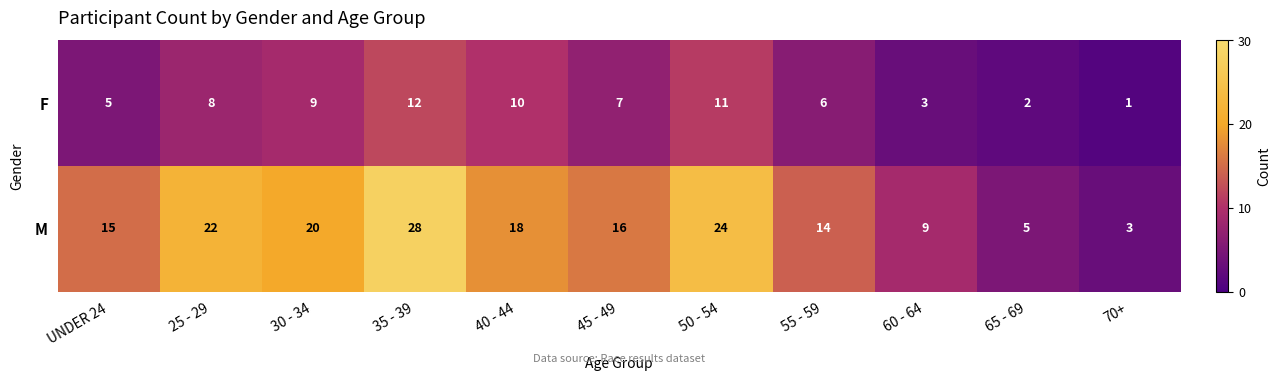

At how many categories does at least one series exceed 13?

8